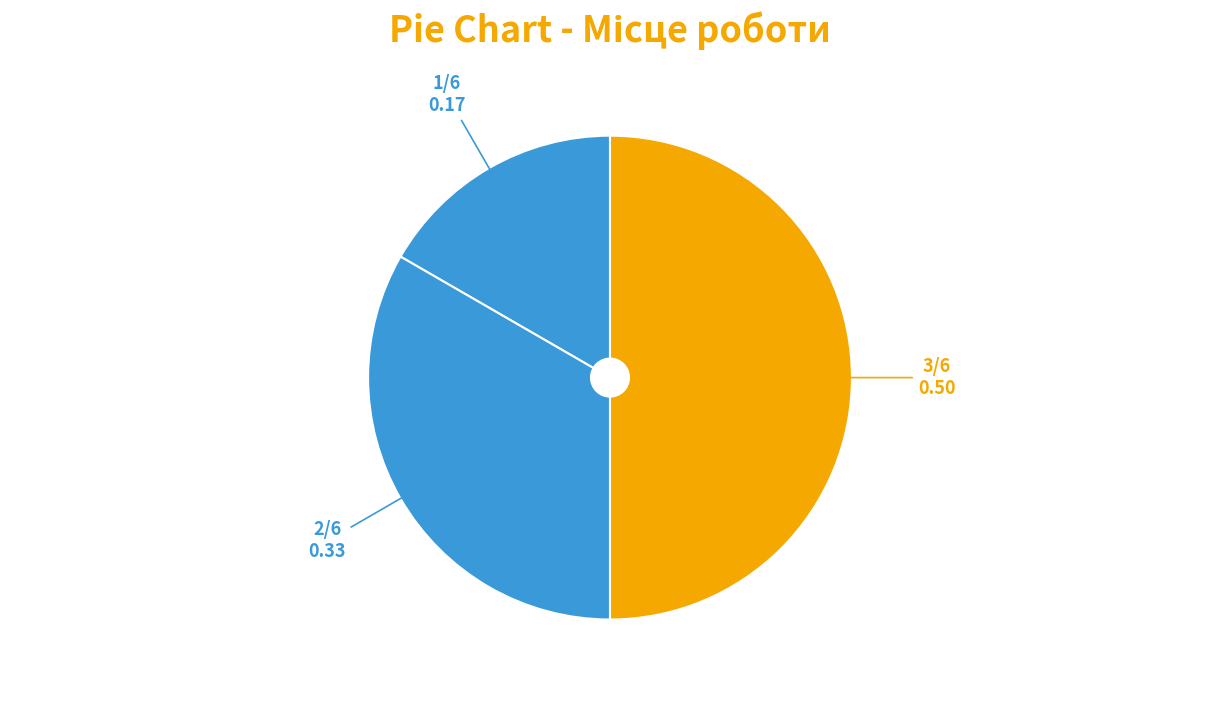

How many slices are in this pie chart?

3